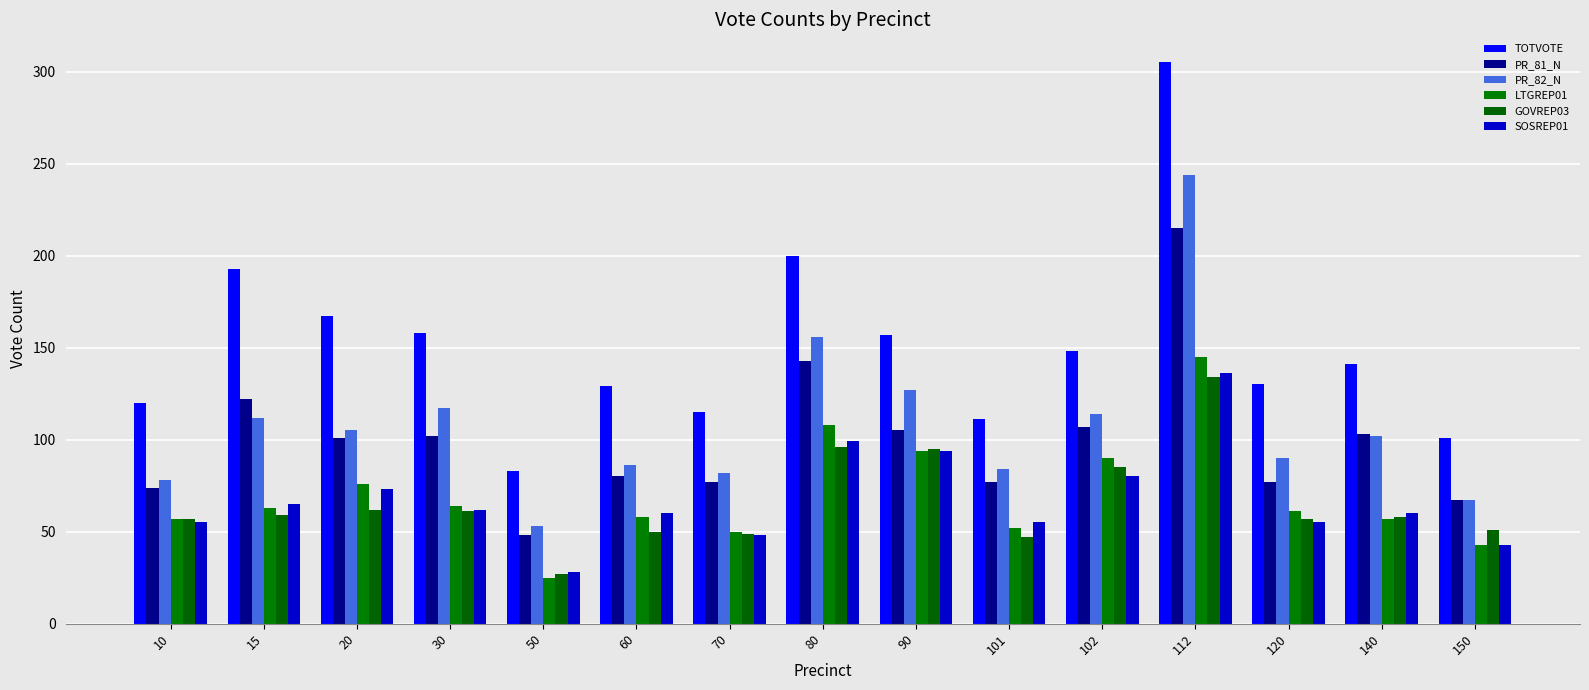

What is the approximate value of SOSREP01 at 102, to the nearest 10?

80